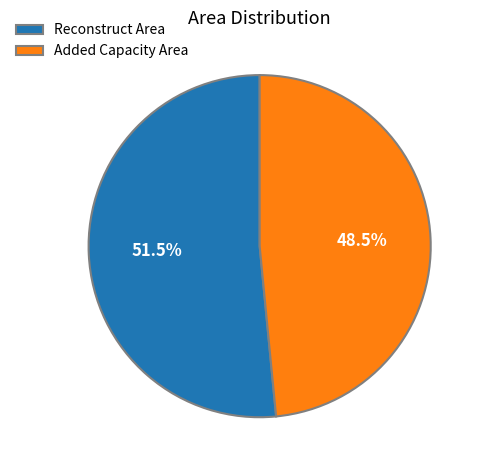

Rank the categories by value from highest to lowest.

Reconstruct Area, Added Capacity Area